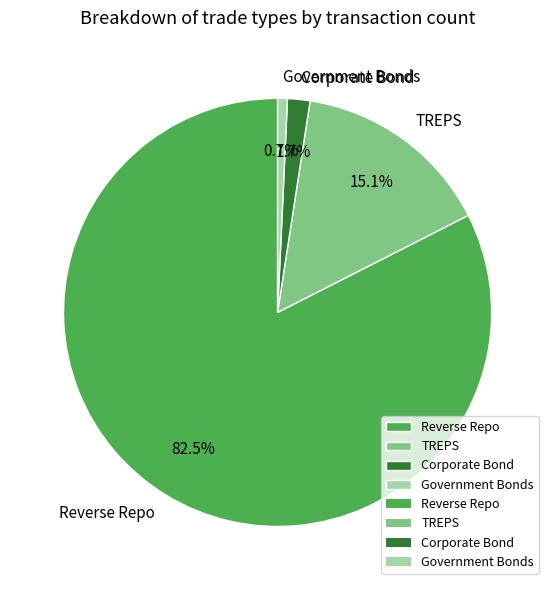

Which has a higher value, Corporate Bond or Reverse Repo?

Reverse Repo